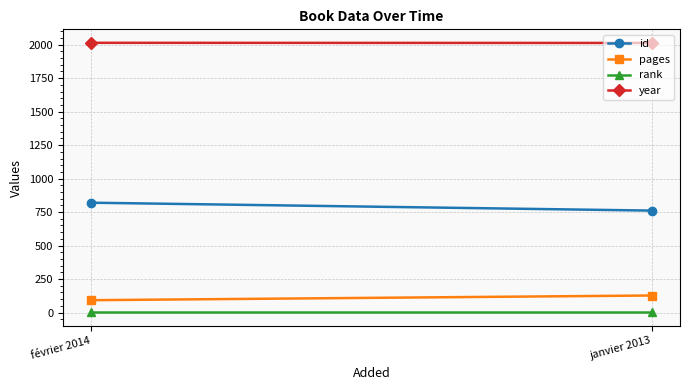

Count the id values in the range 761 to 820.

2